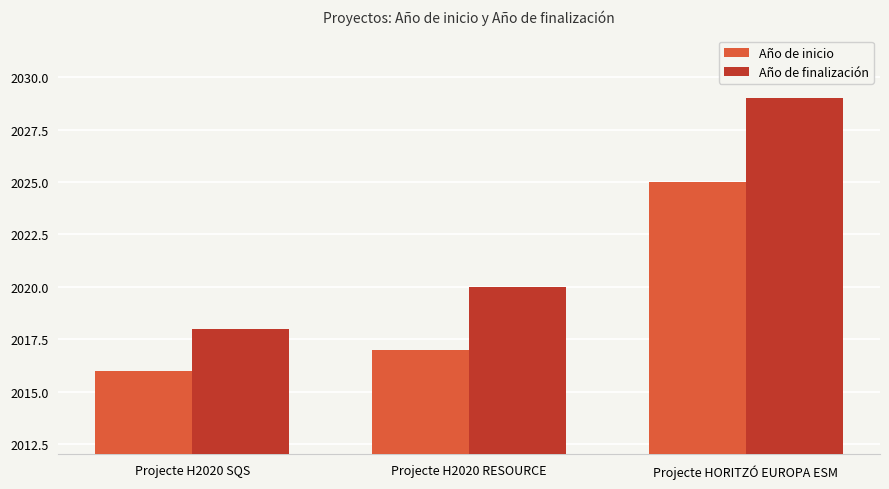

Reading right to left, list all the values displayed in this chart.

Año de inicio: Projecte HORITZÓ EUROPA ESM=2025	Projecte H2020 RESOURCE=2017	Projecte H2020 SQS=2016
Año de finalización: Projecte HORITZÓ EUROPA ESM=2029	Projecte H2020 RESOURCE=2020	Projecte H2020 SQS=2018